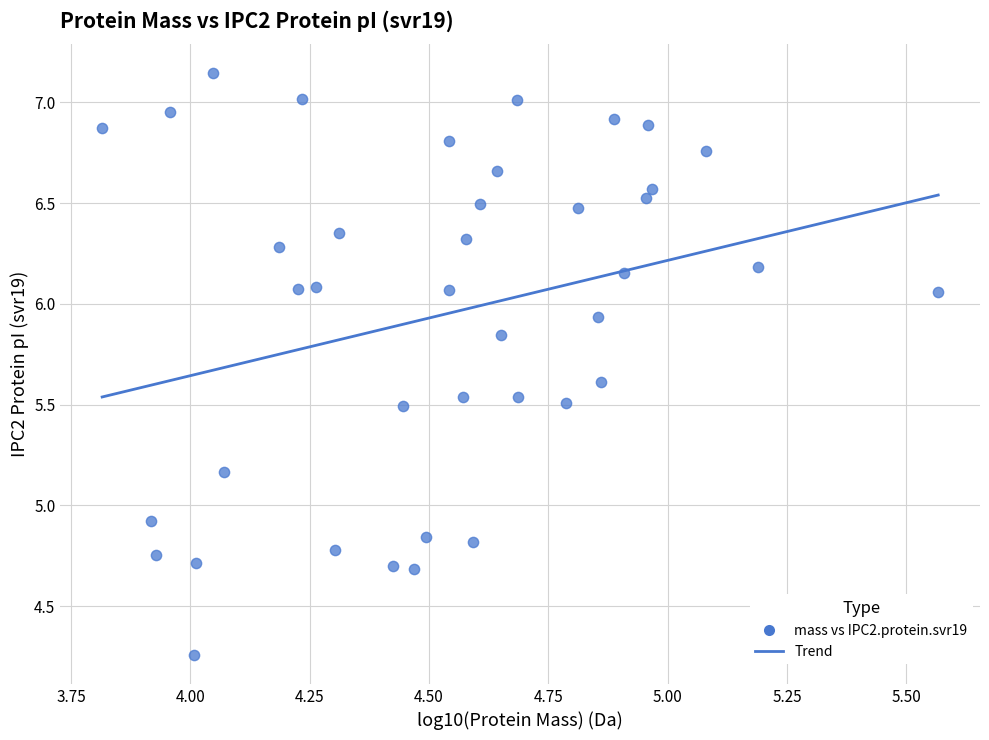

What Y value in the scatter plot is closest to 5?

4.9